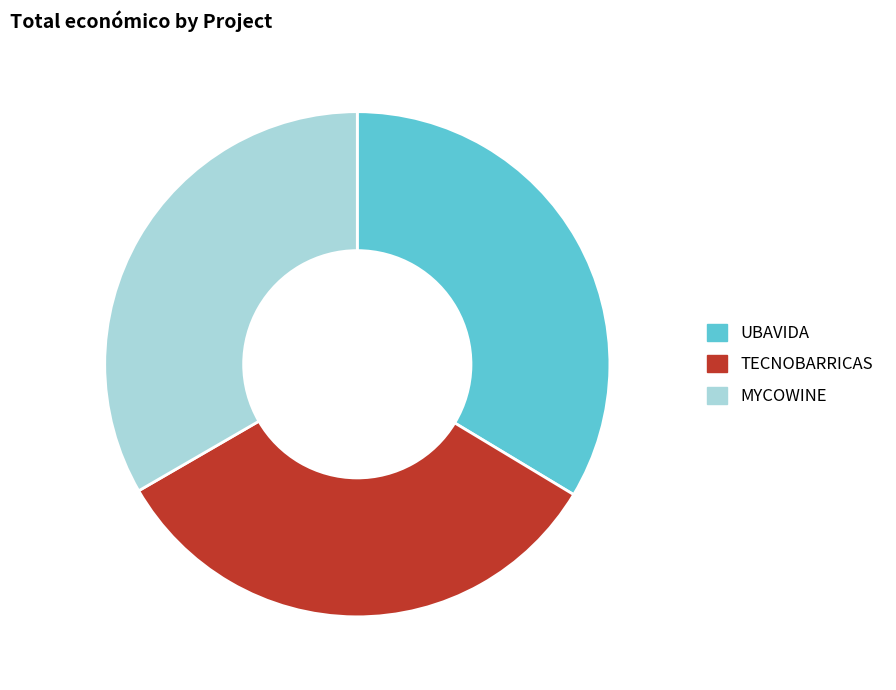

The MYCOWINE slice represents 28% of the pie. True or false?

False